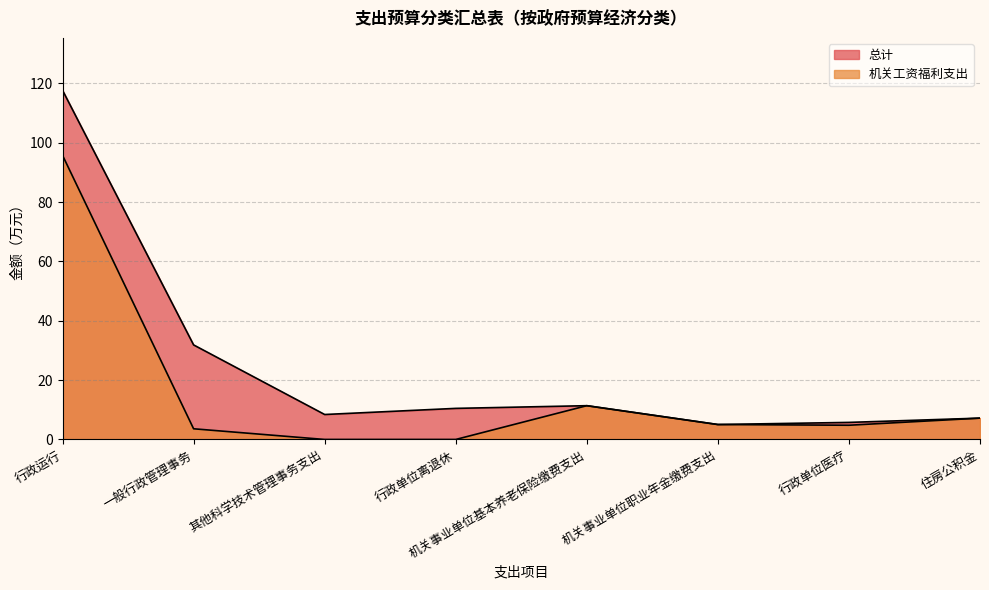

List the series in order of their peak value, lowest first.

机关工资福利支出, 总计